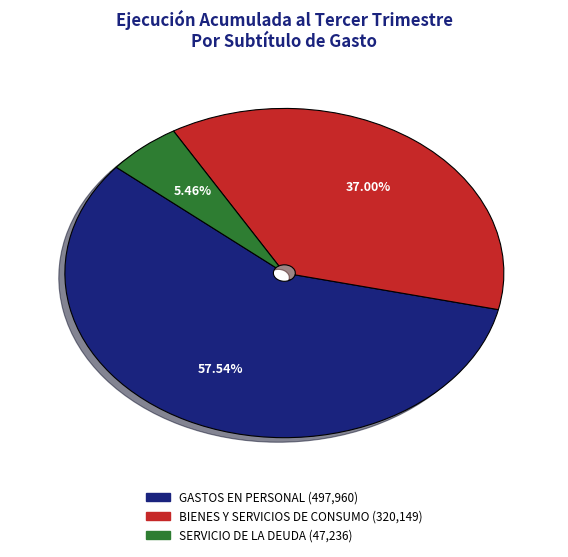

Which category has the smallest portion of the pie?

SERVICIO DE LA DEUDA